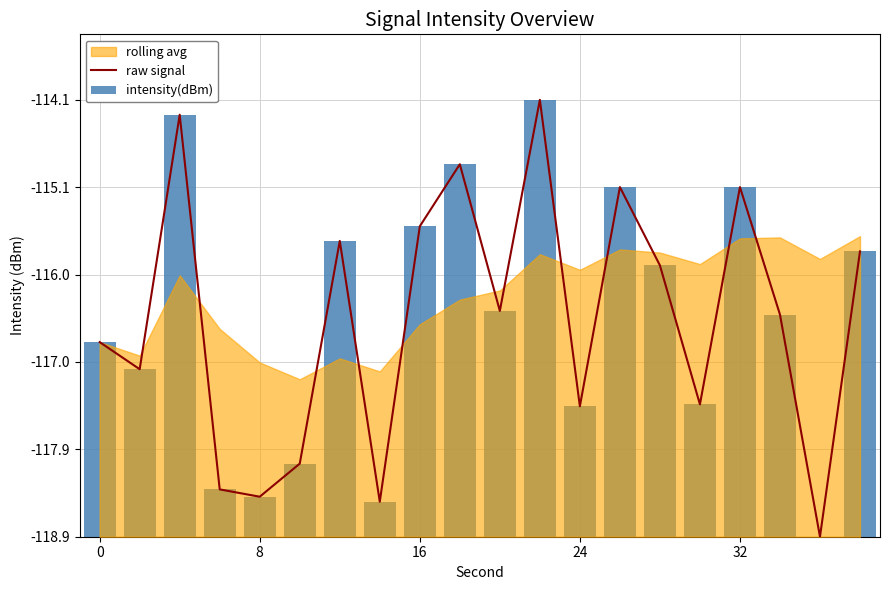

Which series has the widest spread of values?

raw signal